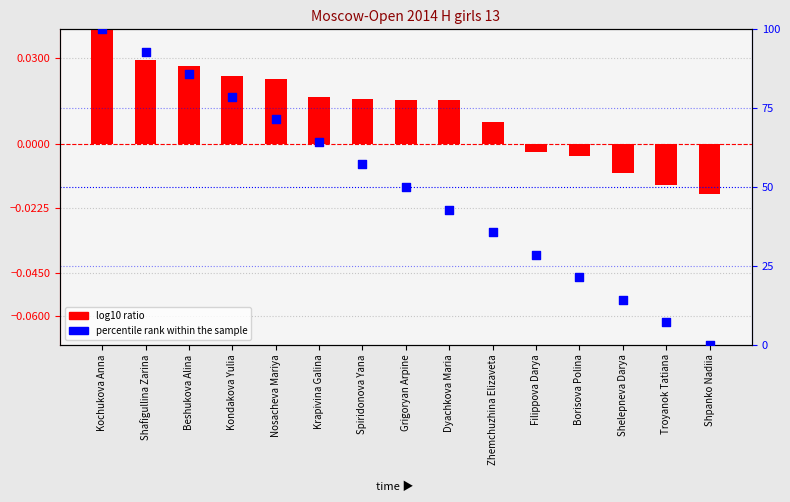

What is the total value across all series at Filippova Darya?

28.6